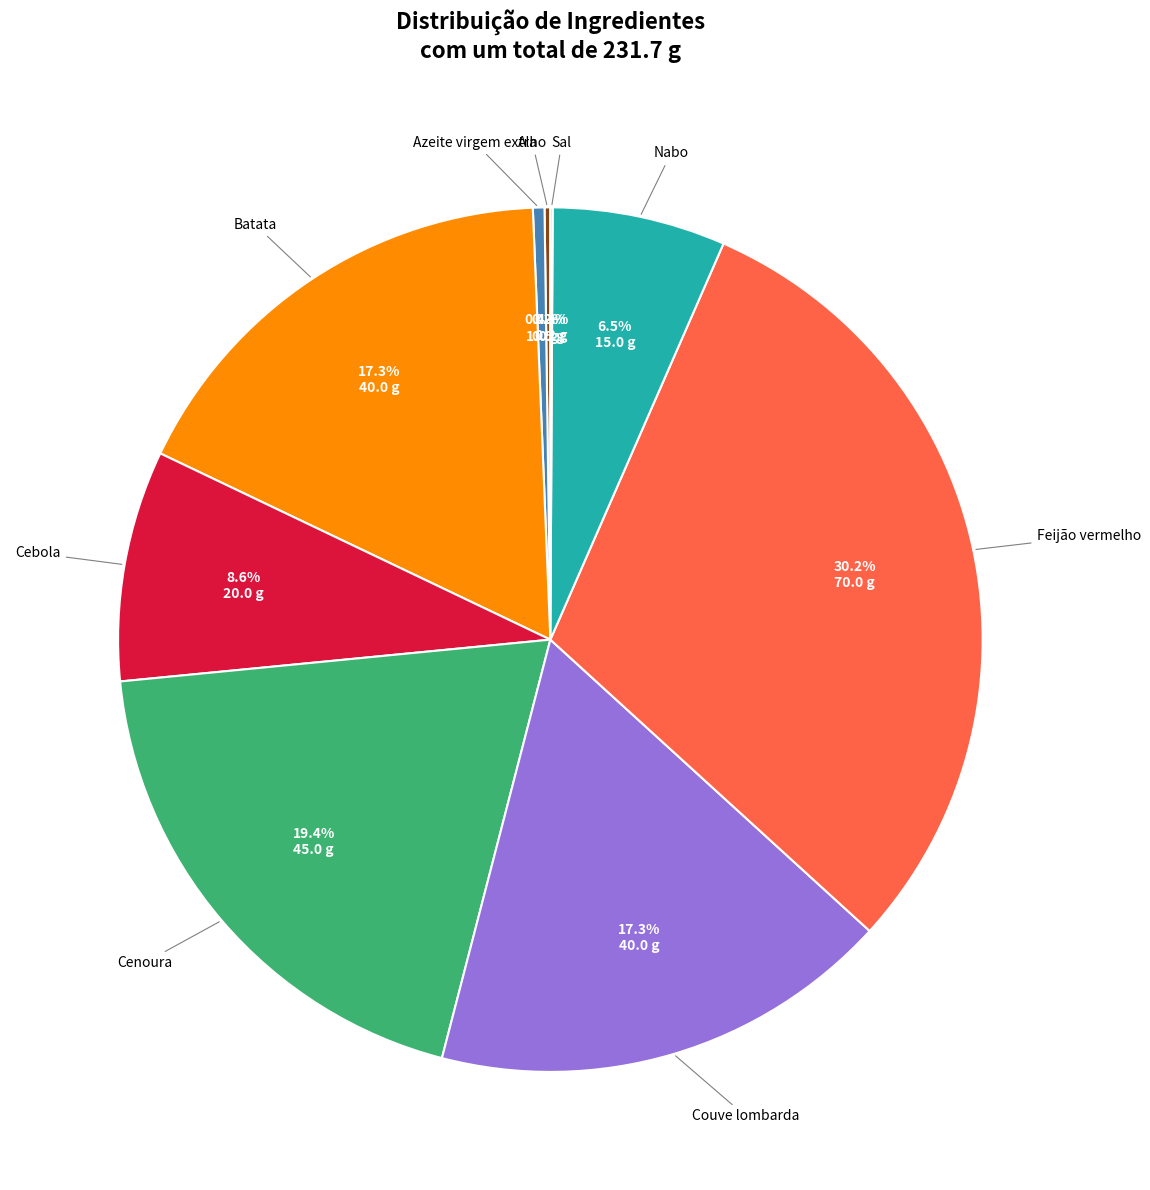

Which category has the biggest portion of the pie?

Feijão vermelho